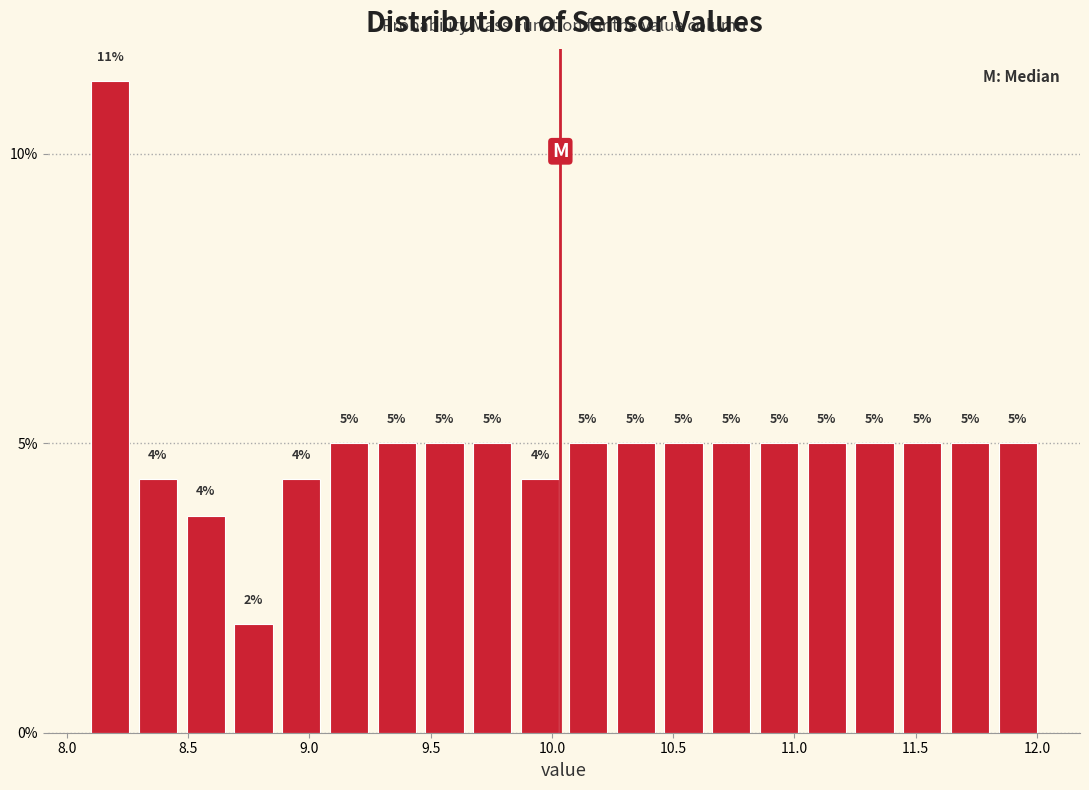

Read against the x-axis, roughly where is the centre of the tallest bar?

8.20